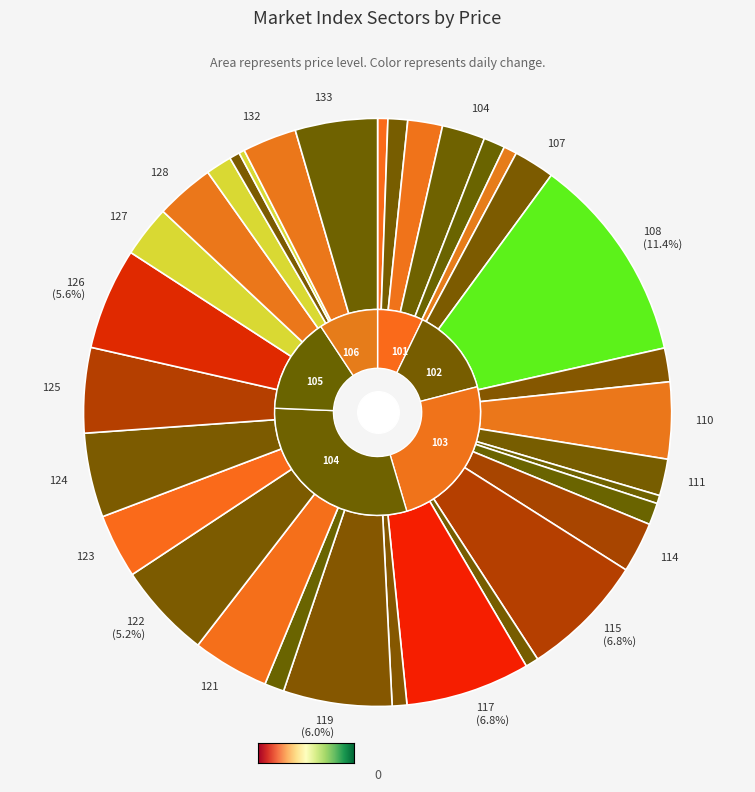

How many slices are in this pie chart?

33